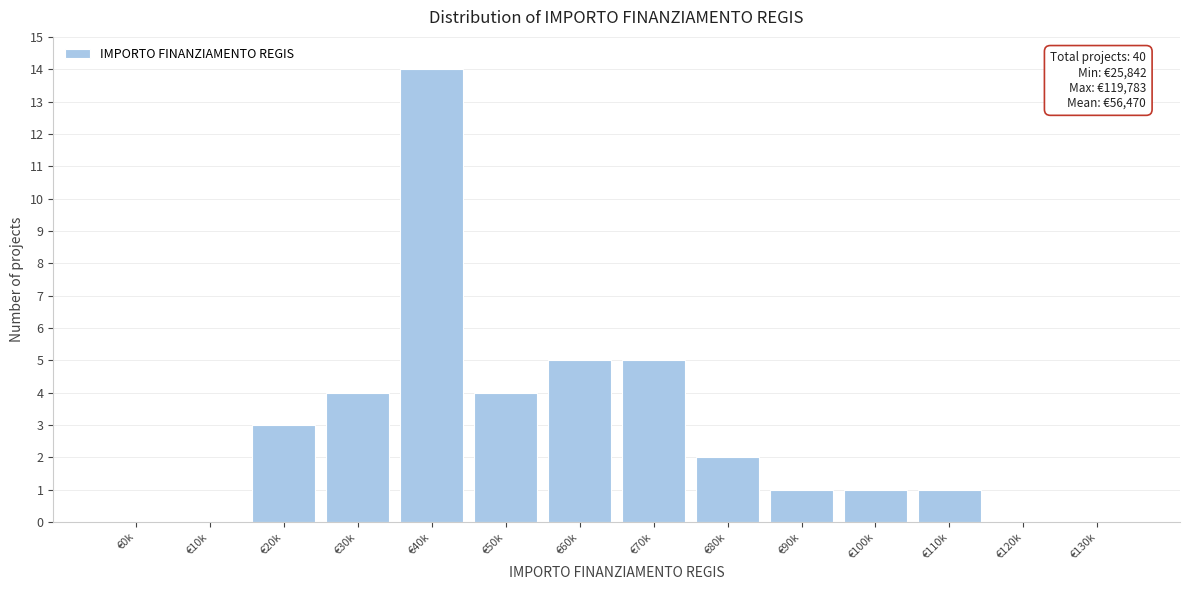

Reading right to left, extract all data points from this chart.

€130k=0	€120k=0	€110k=1	€100k=1	€90k=1	€80k=2	€70k=5	€60k=5	€50k=4	€40k=14	€30k=4	€20k=3	€10k=0	€0k=0